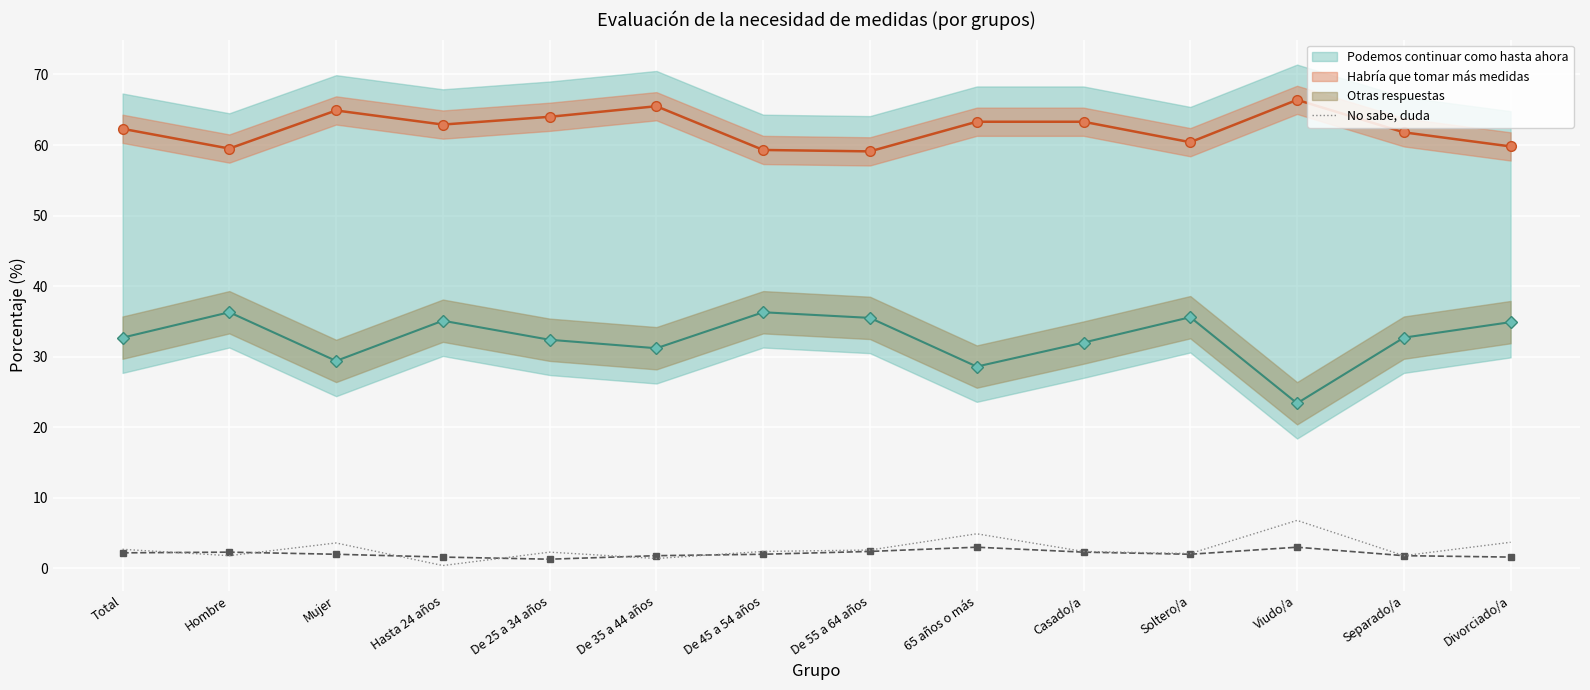

The chart shows a value of 1.1 at Total. True or false?

False